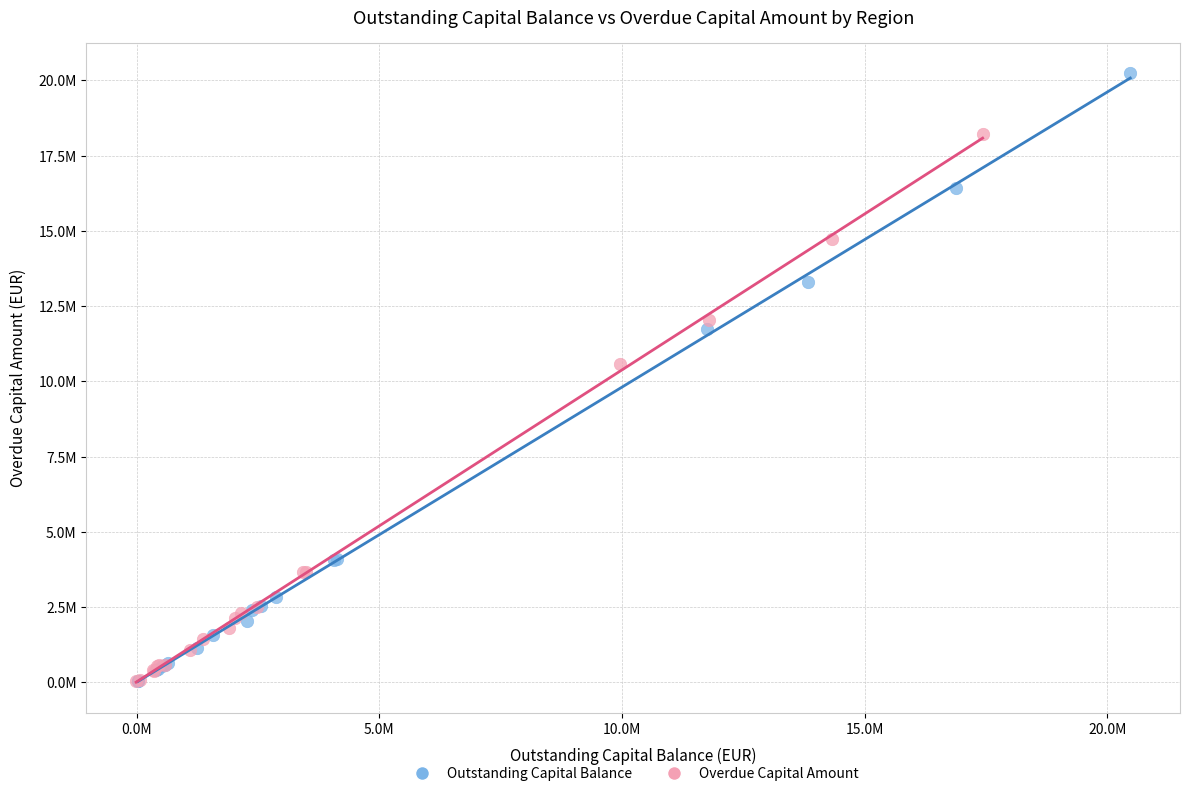

What are all the series names shown in the legend?

Outstanding Capital Balance, Overdue Capital Amount